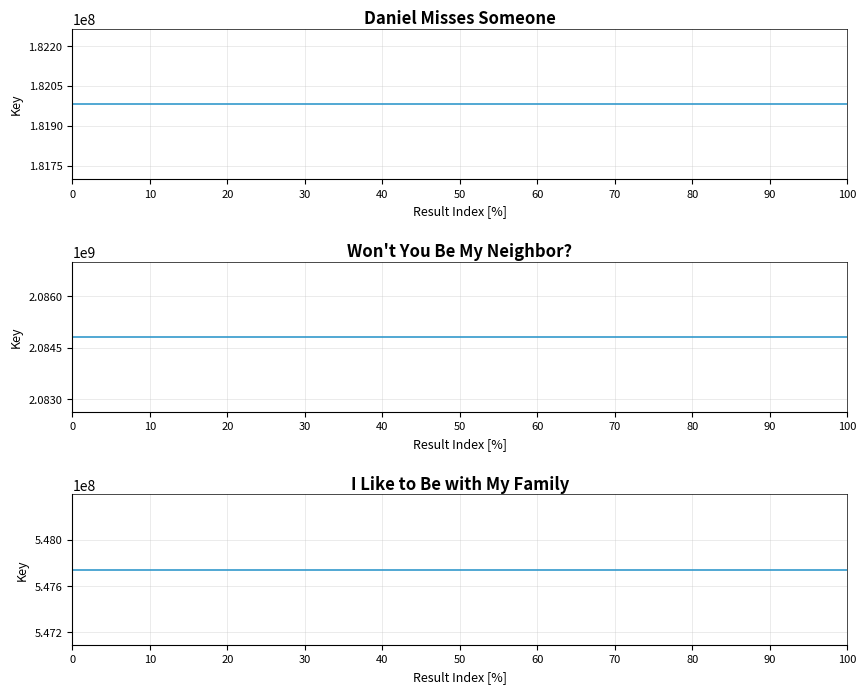

True or false: there are more than 0 points higher than both neighbors.

False